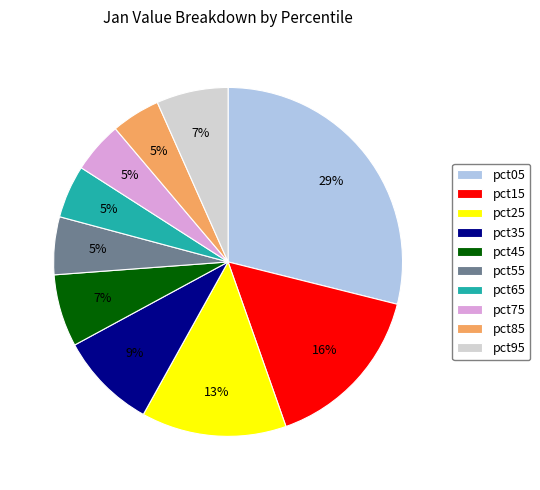

Do pct75 and pct35 together represent more than half of the pie?

No